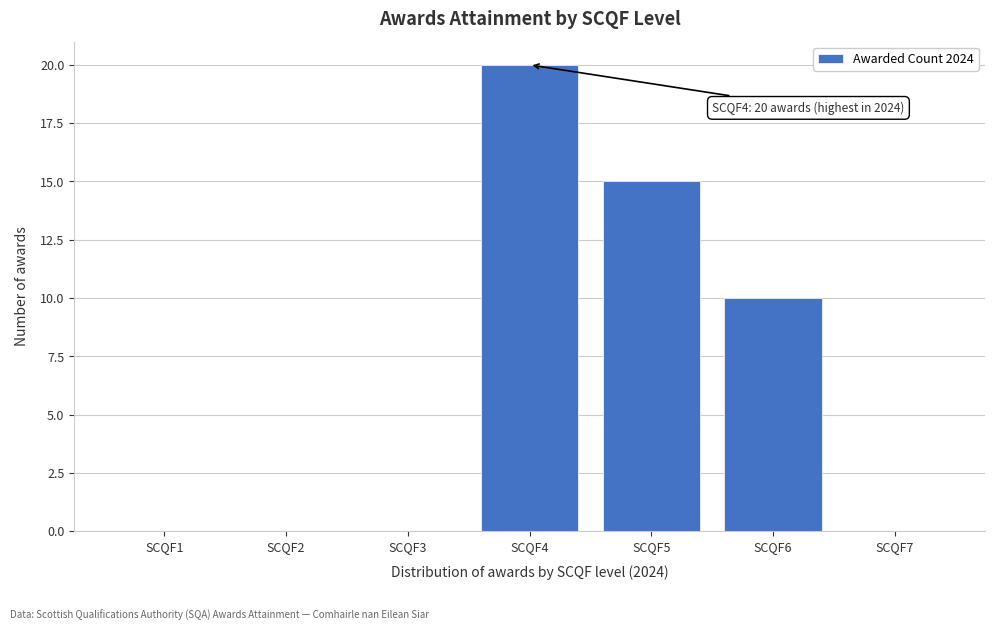

Reading right to left, list all the values displayed in this chart.

SCQF7=0	SCQF6=10	SCQF5=15	SCQF4=20	SCQF3=0	SCQF2=0	SCQF1=0